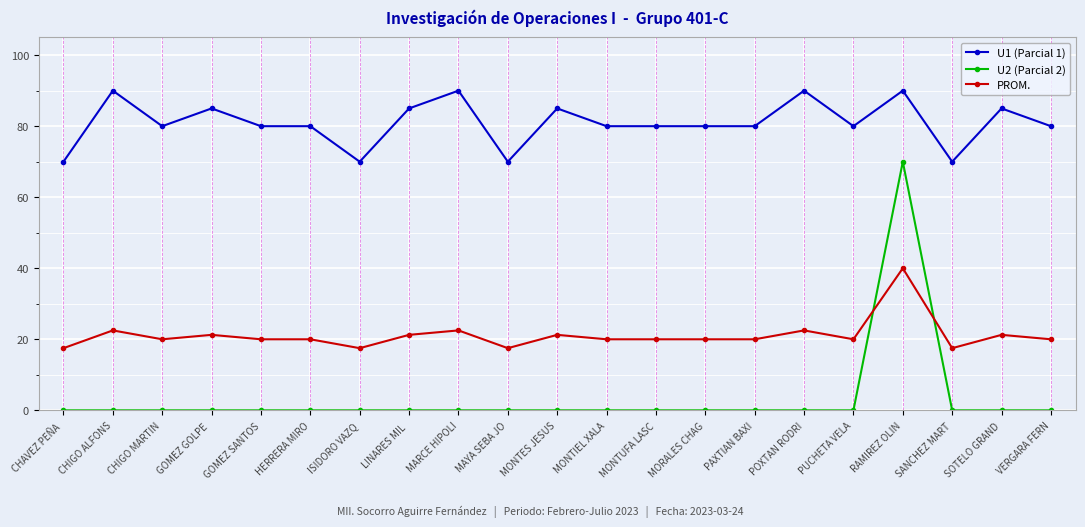

True or false: U2 (Parcial 2) and U1 (Parcial 1) cross at least once.

False